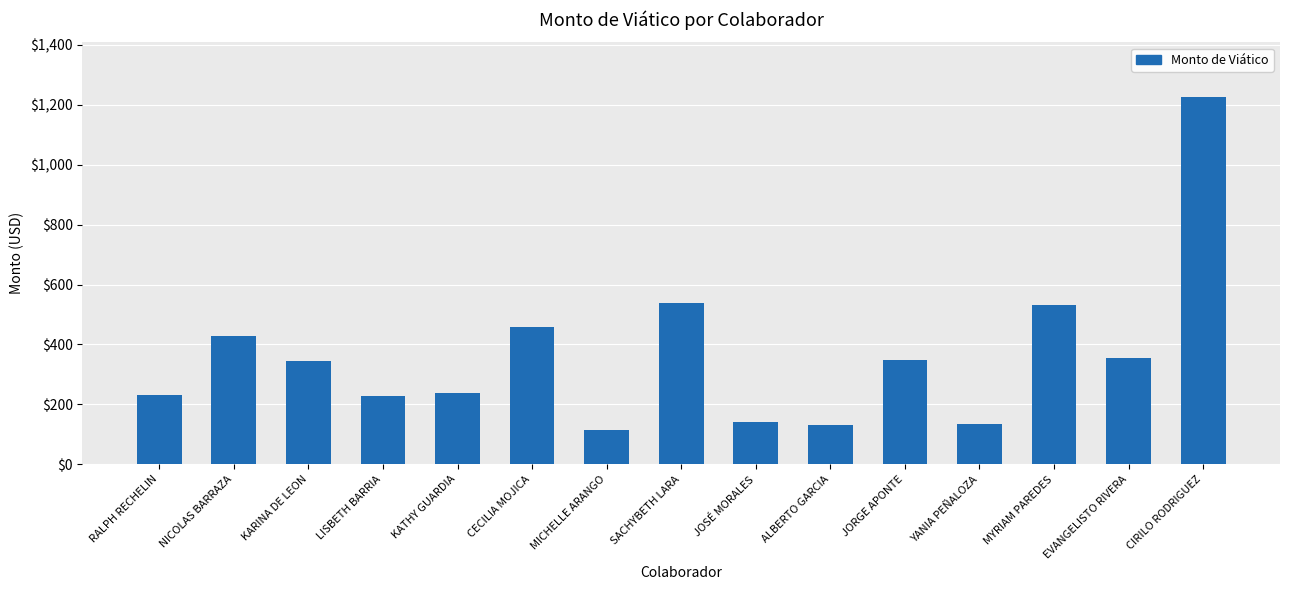

Is it true that the value at NICOLAS BARRAZA is 427.6?

True